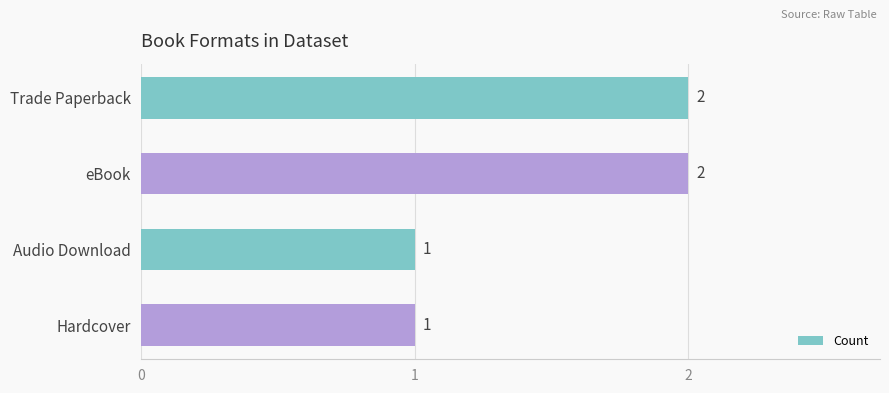

True or false: the data shows 3 at Trade Paperback.

False